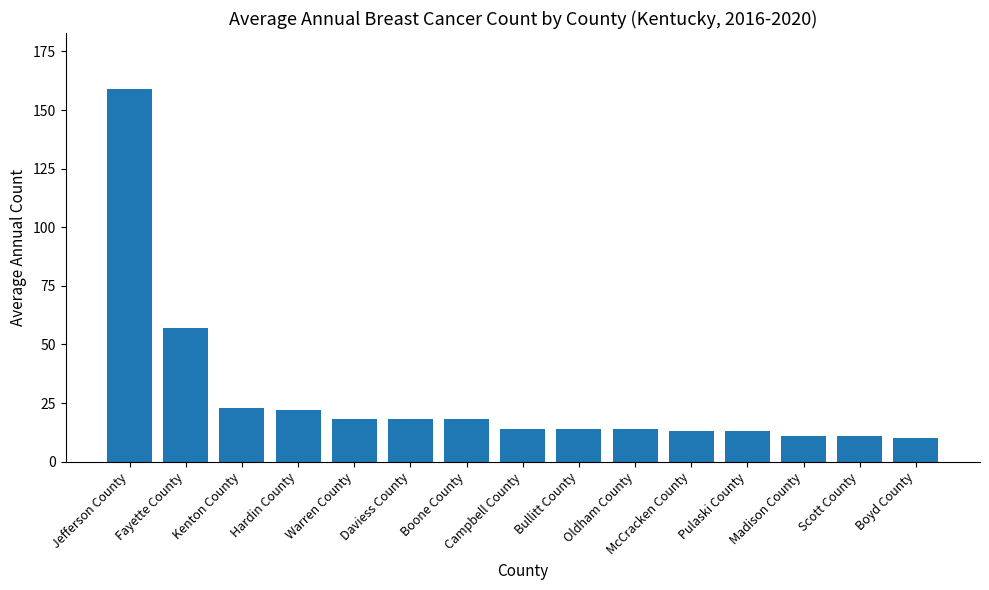

The value at Pulaski County is 13. True or false?

True